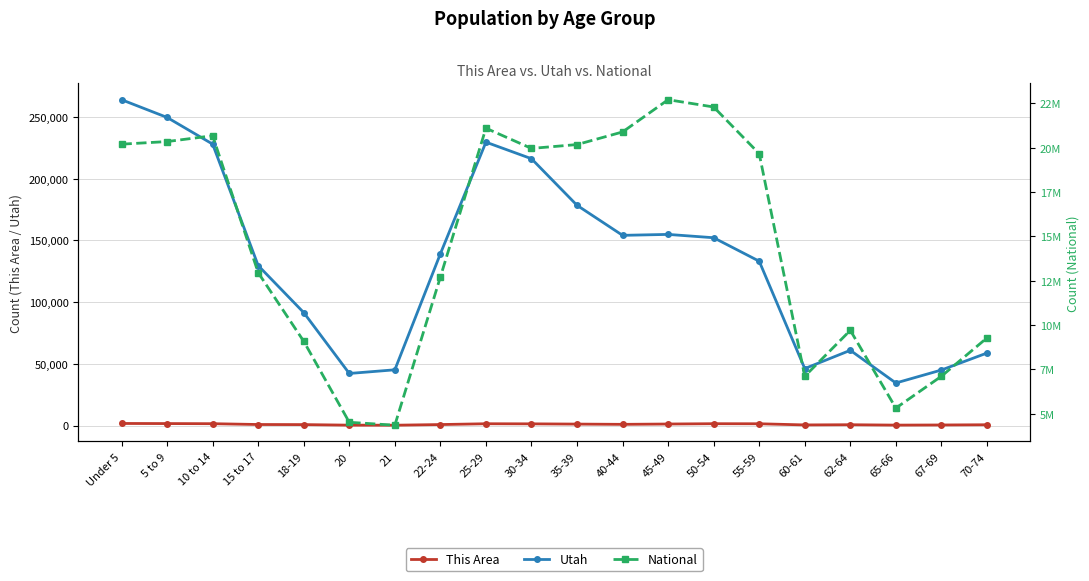

True or false: This Area has more than 1 interior local peaks.

True